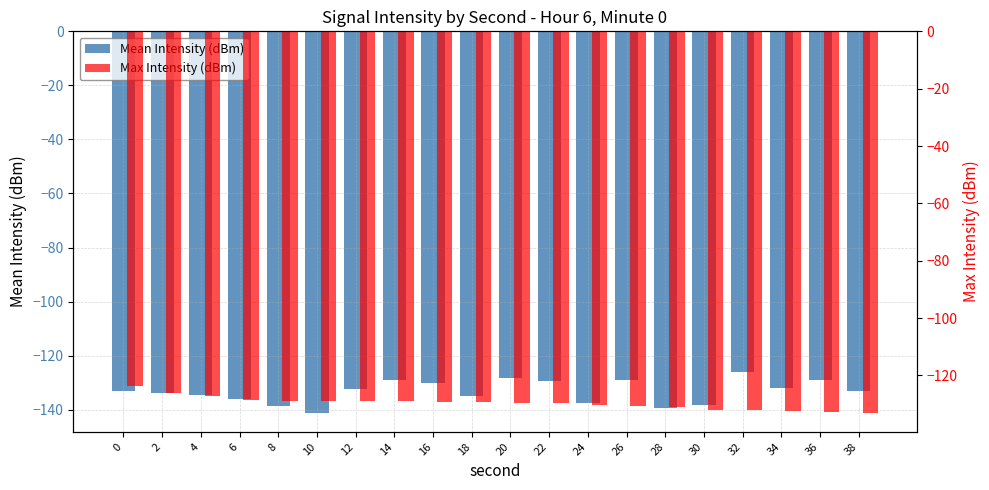

At which label does Max Intensity (dBm) reach its minimum?

38